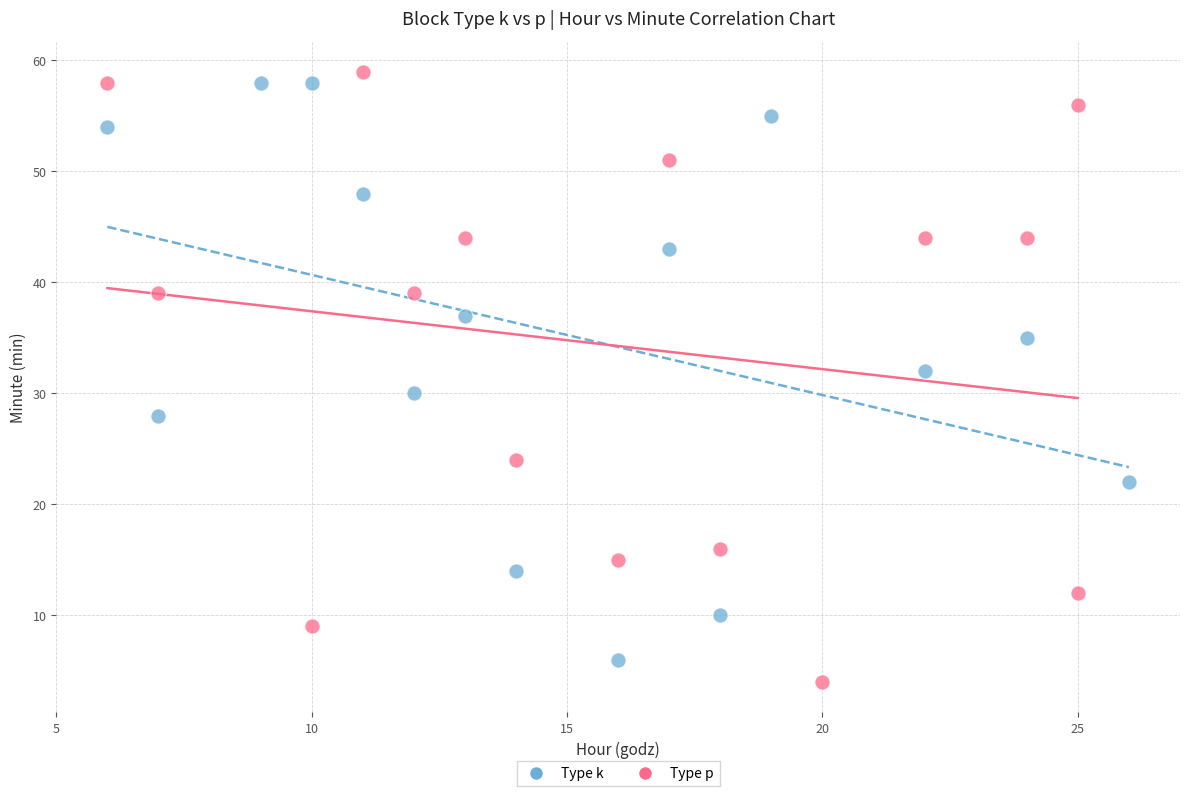

Which series has the widest spread of Y values?

Type p